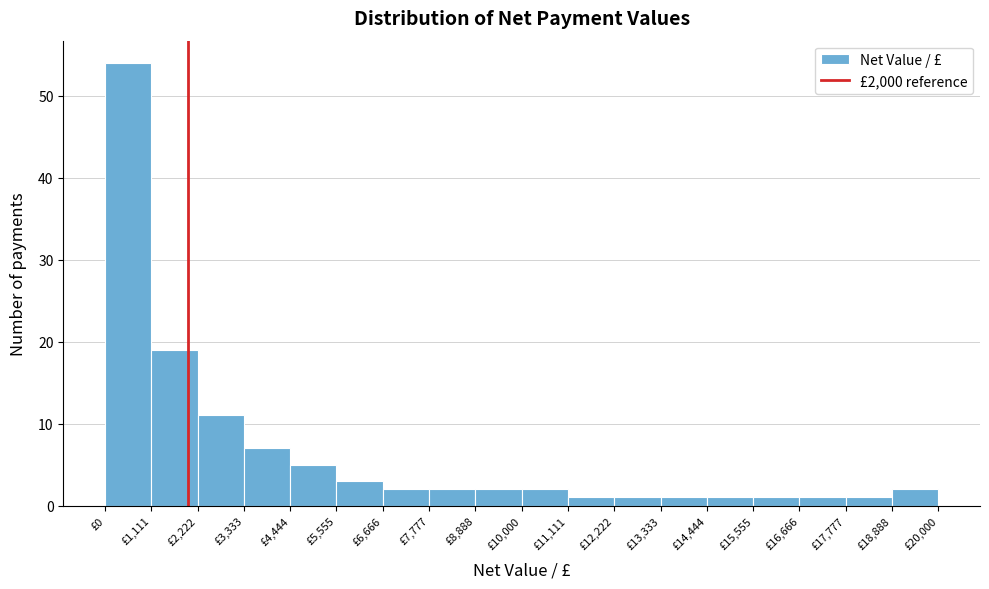

Reading left to right, list every bar in this chart as the range it spans on the x-axis followed by its height. Neither the bar edges nor the heights are printed on the chart, so give them approximately, as read against the axes.

0 to 1200: 54
1200 to 2200: 19
2200 to 3400: 11
3400 to 4400: 7
4400 to 5600: 5
5600 to 6600: 3
6600 to 7800: 2
7800 to 8800: 2
8800 to 10000: 2
10000 to 11200: 2
11200 to 12200: 1
12200 to 13400: 1
13400 to 14400: 1
14400 to 15600: 1
15600 to 16600: 1
16600 to 17800: 1
17800 to 18800: 1
18800 to 20000: 2